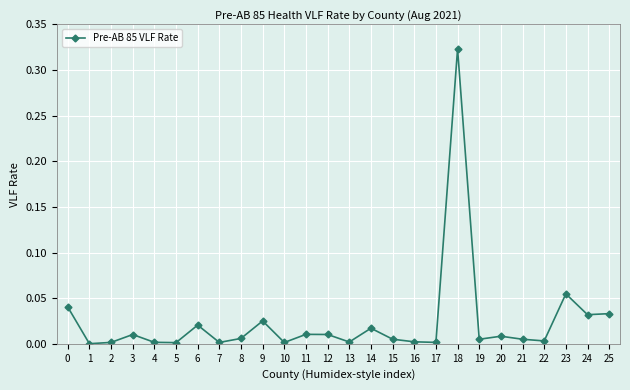

How many lines are shown in the chart?

1